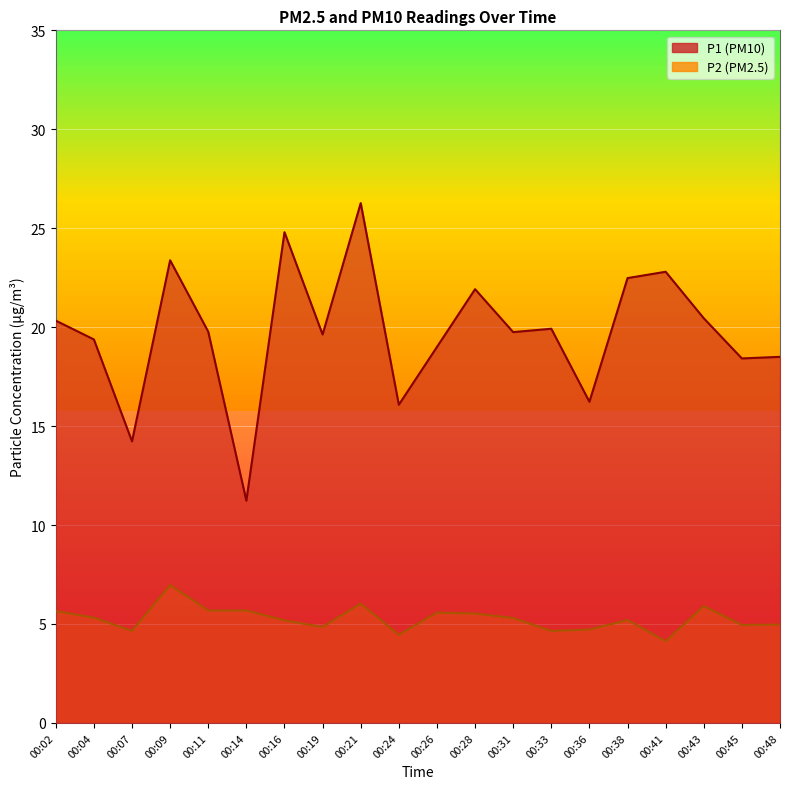

Does the chart display data point markers on the line(s)?

No